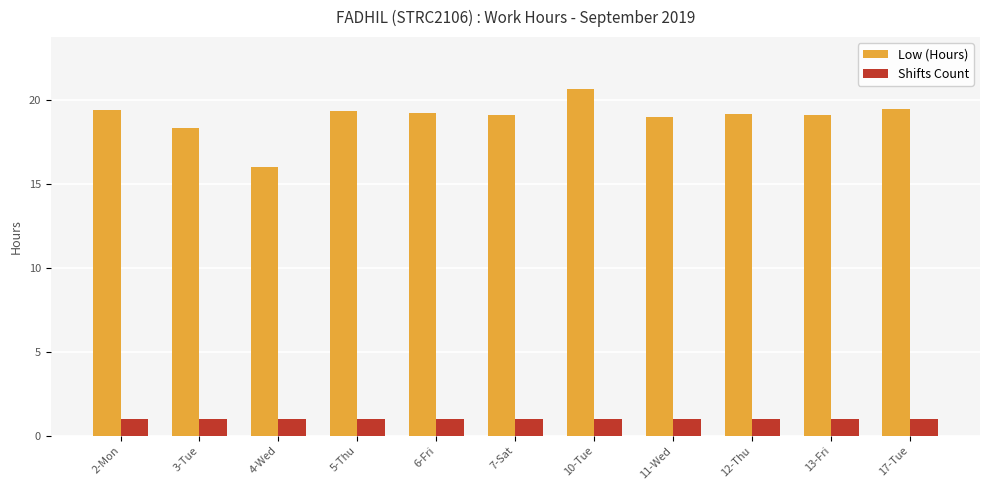

How many bars are there in each group?

2